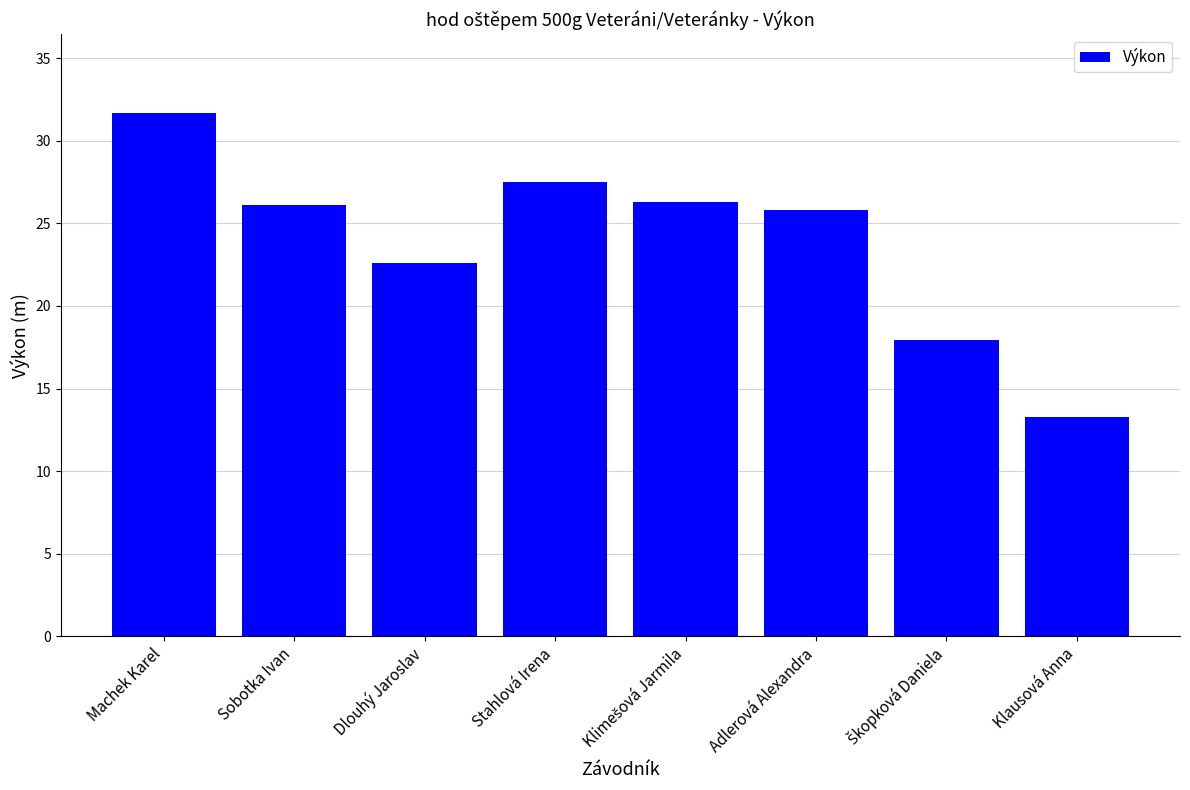

What is the change in value from Stahlová Irena to Adlerová Alexandra?

-1.7